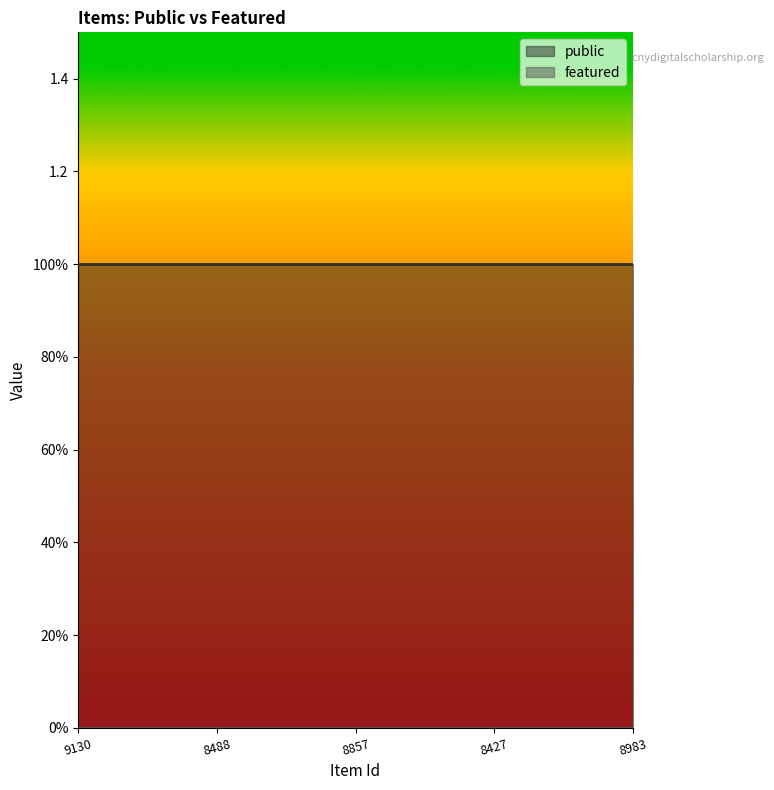

Does the chart display data point markers on the line(s)?

No